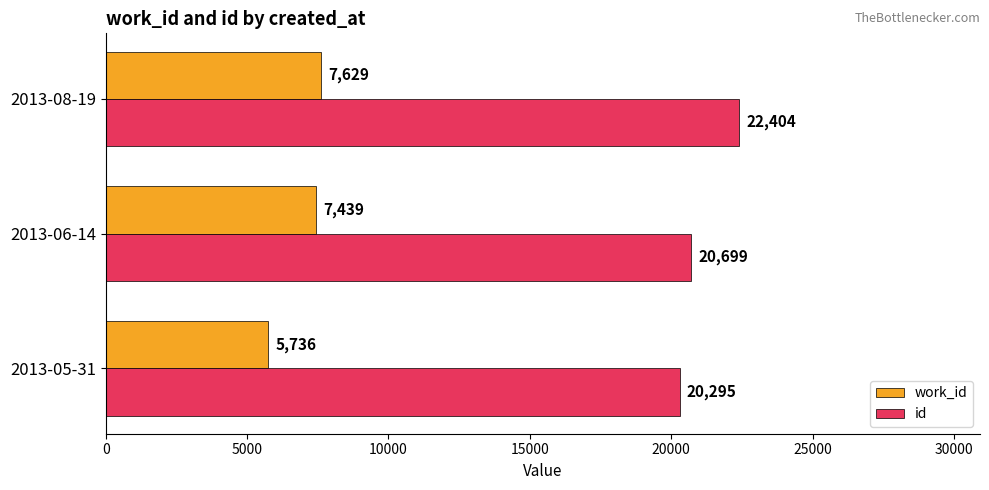

Which category has the lowest value across all series?

2013-05-31